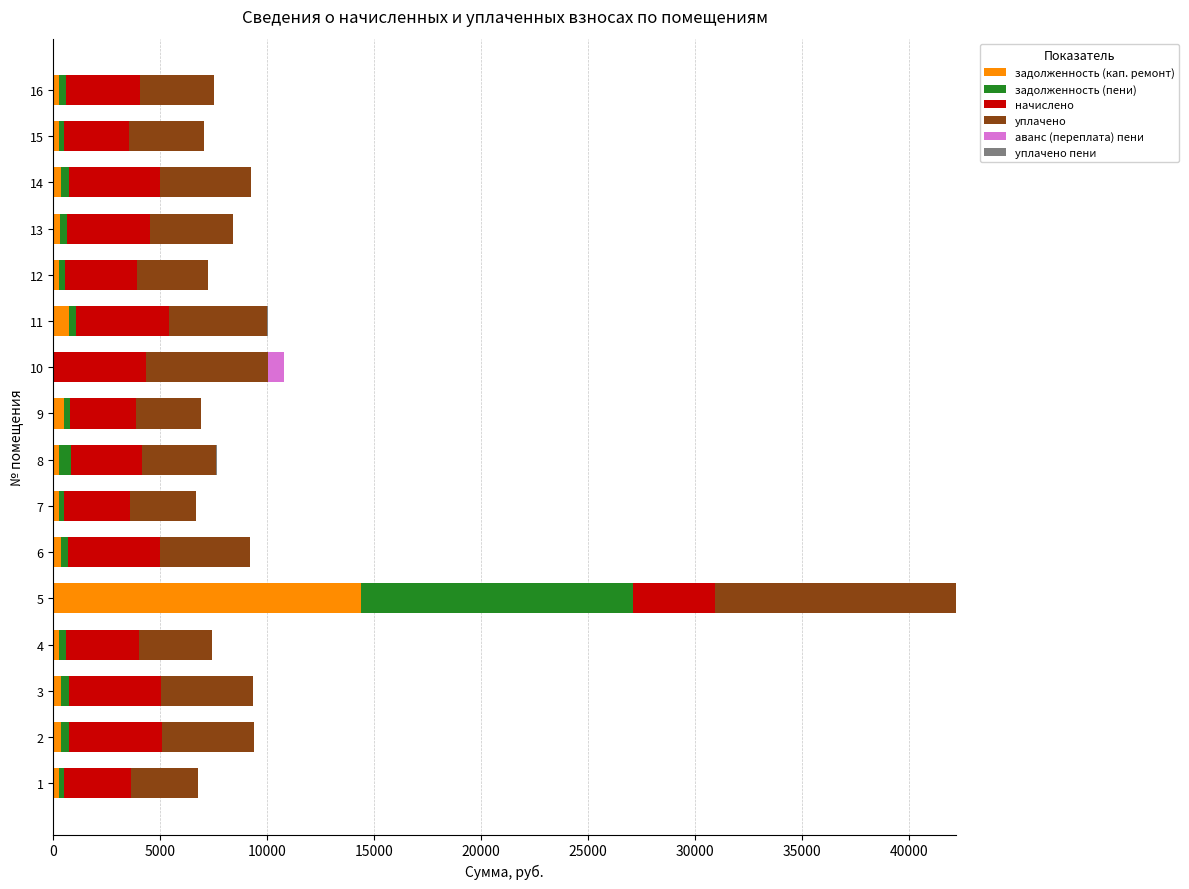

Count the number of data series in this chart.

6